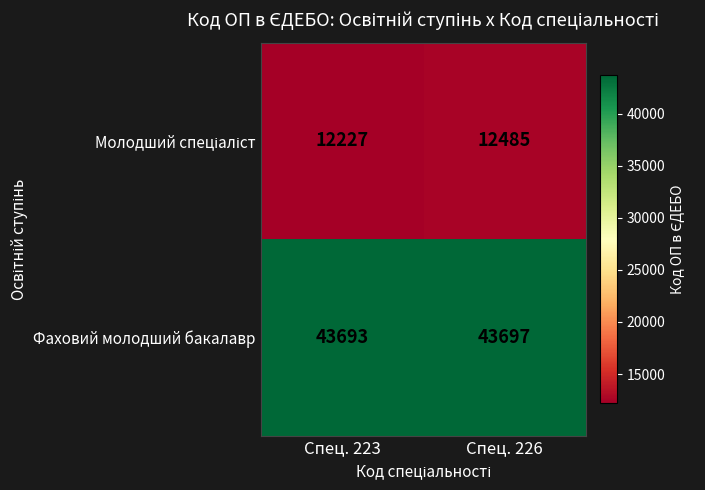

What is the total value across all series at Спец. 226?

56182